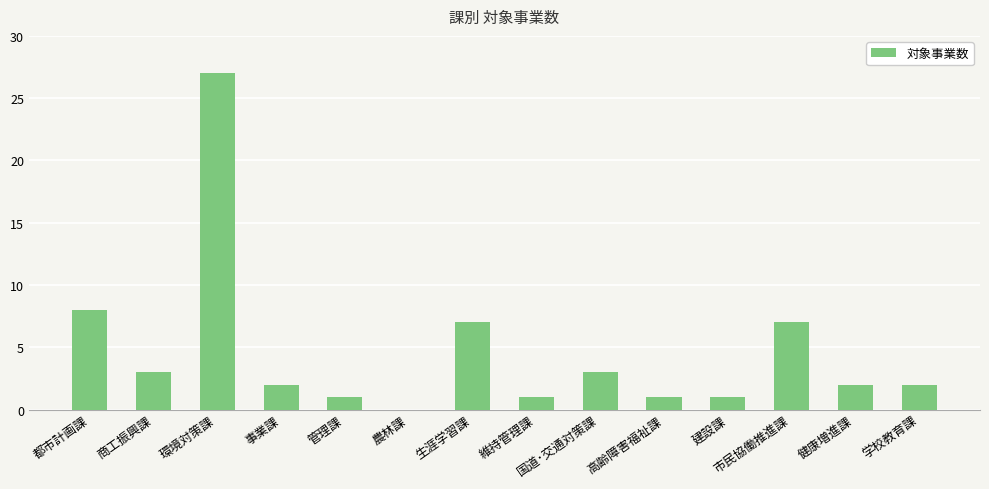

How many positive values are there?

13